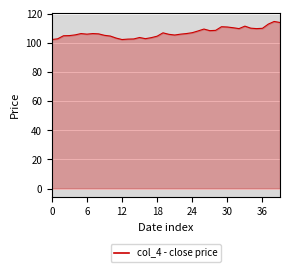

Approximately how many times larger is the value at 38 compared to 12?

1.1